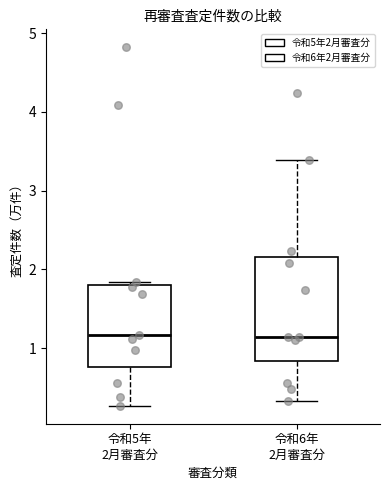

Comparing the boxes themselves (not the whiskers), which one is the tallest?

令和6年 2月審査分